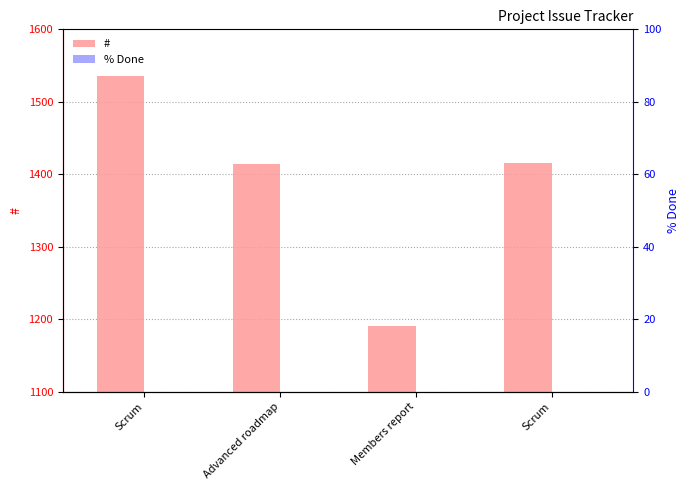

Which series changed the most between Members report and Scrum?

#